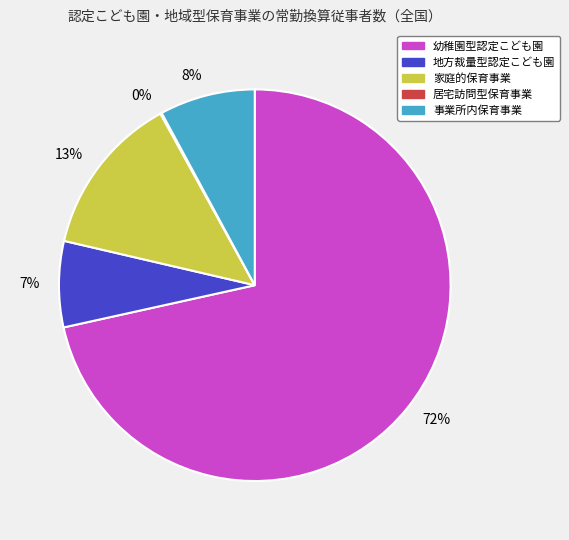

To the nearest percent, what is the average slice percentage?

20%